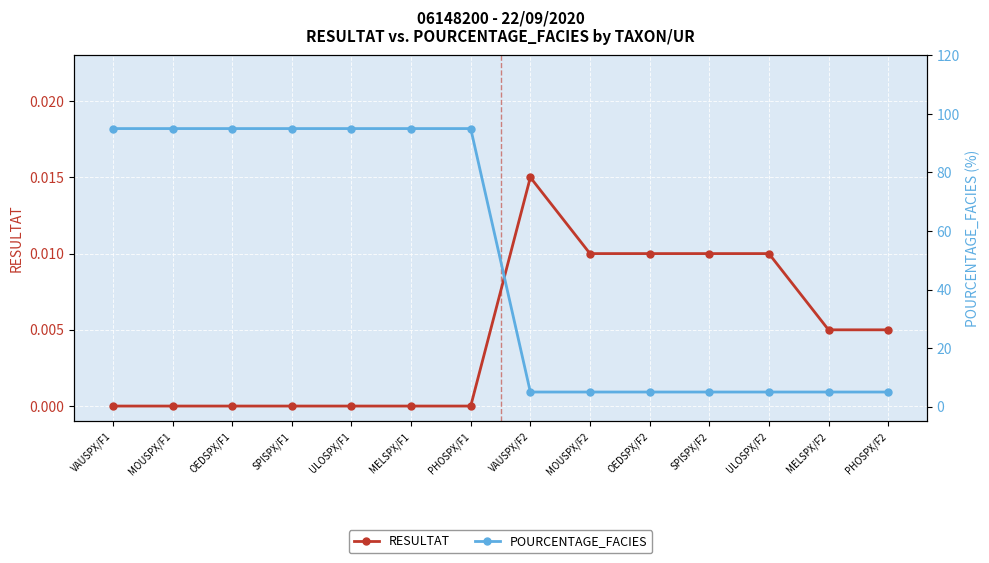

True or false: POURCENTAGE_FACIES and RESULTAT intersect in this chart.

False